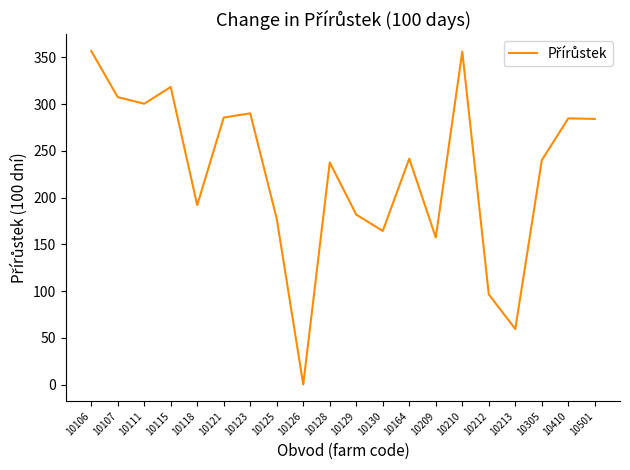

Between 10121 and 10209, which is larger?

10121